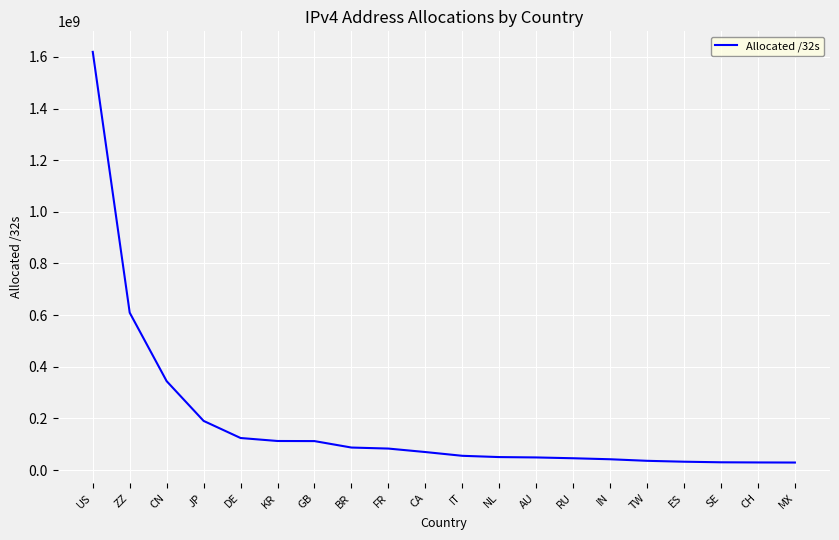

What is the difference between the maximum and minimum values?

1590688352